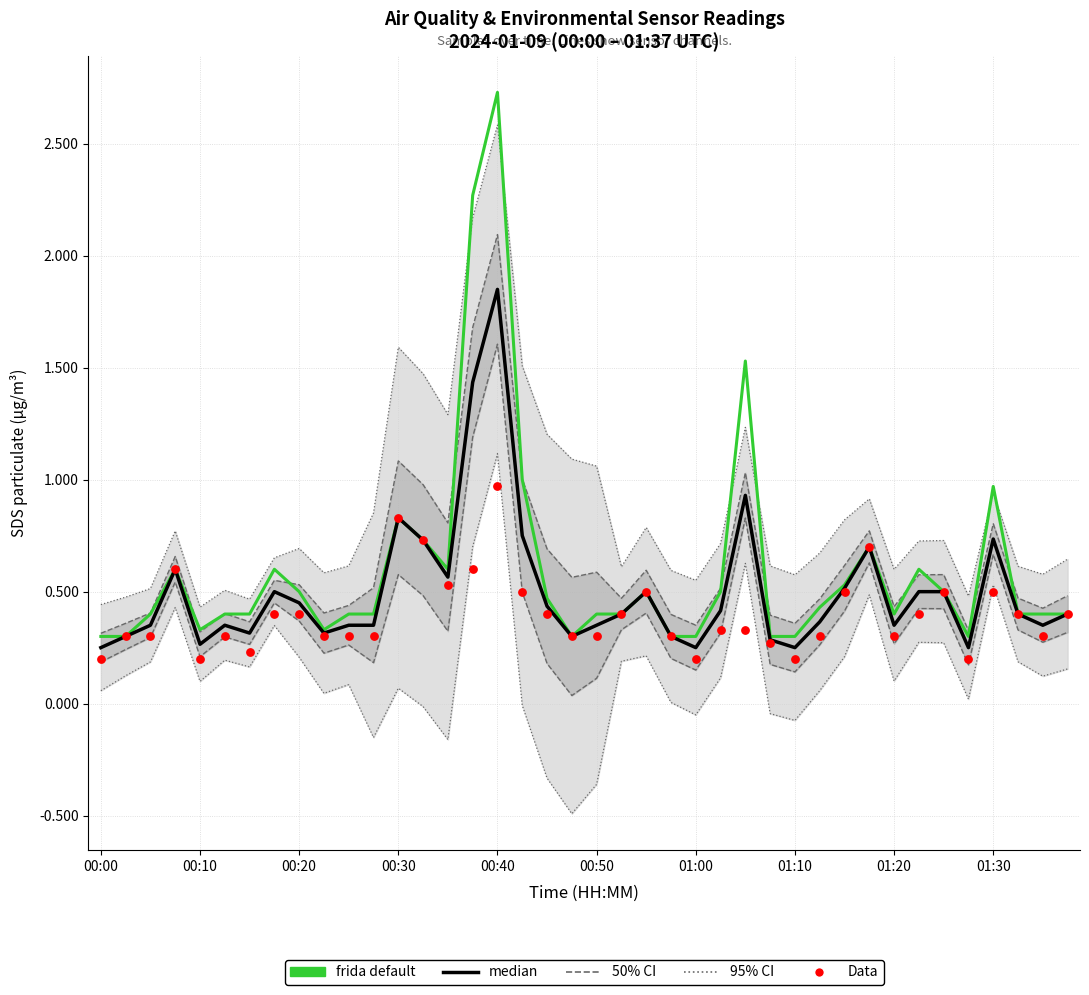

Which series has the largest total across all categories?

frida default